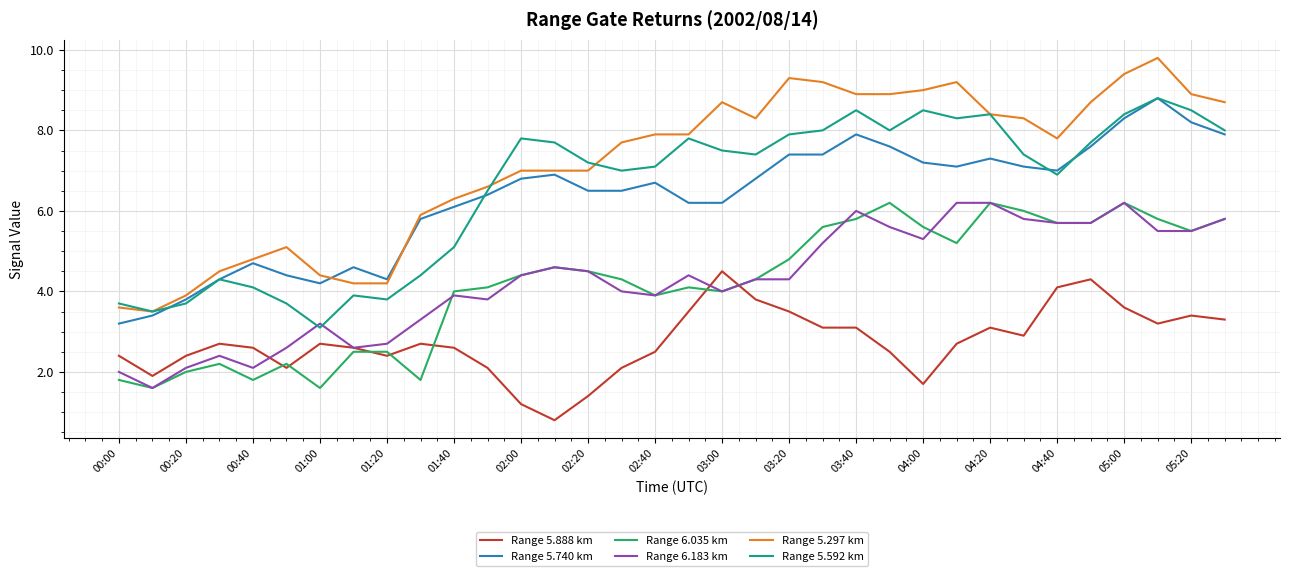

True or false: Range 5.888 km and Range 5.297 km intersect in this chart.

False